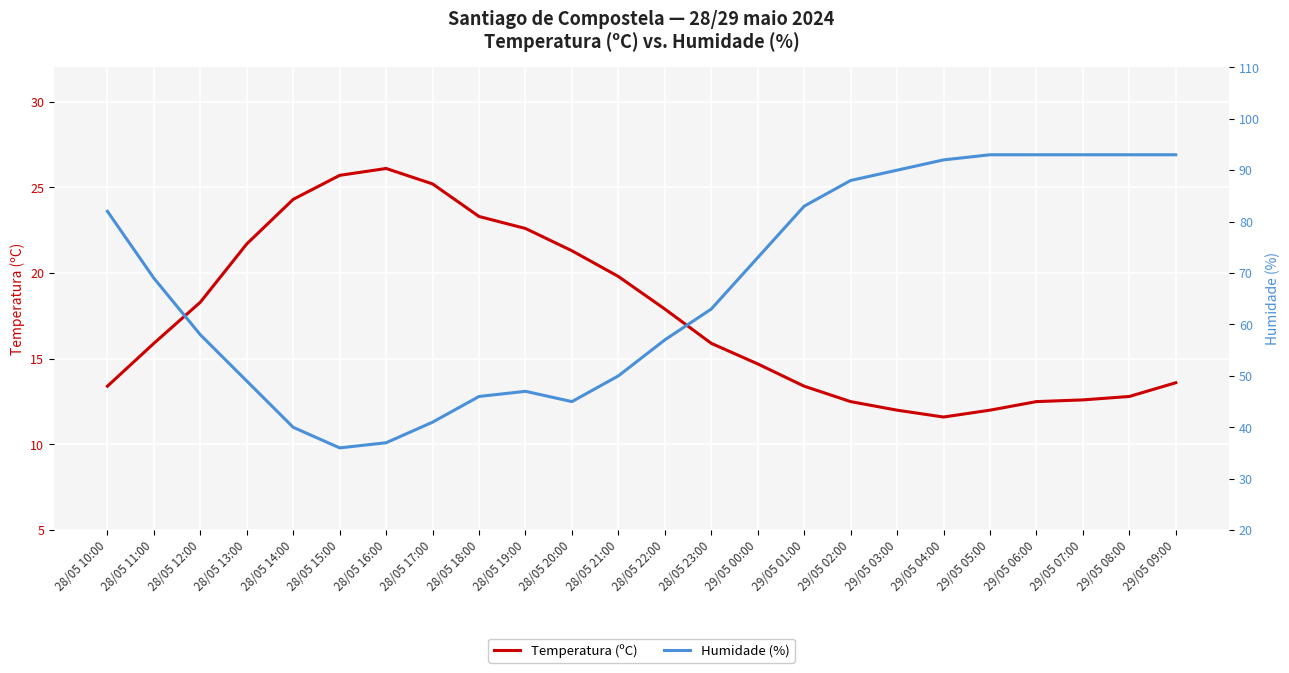

Where is the first local maximum for Humidade (%)?

28/05 19:00